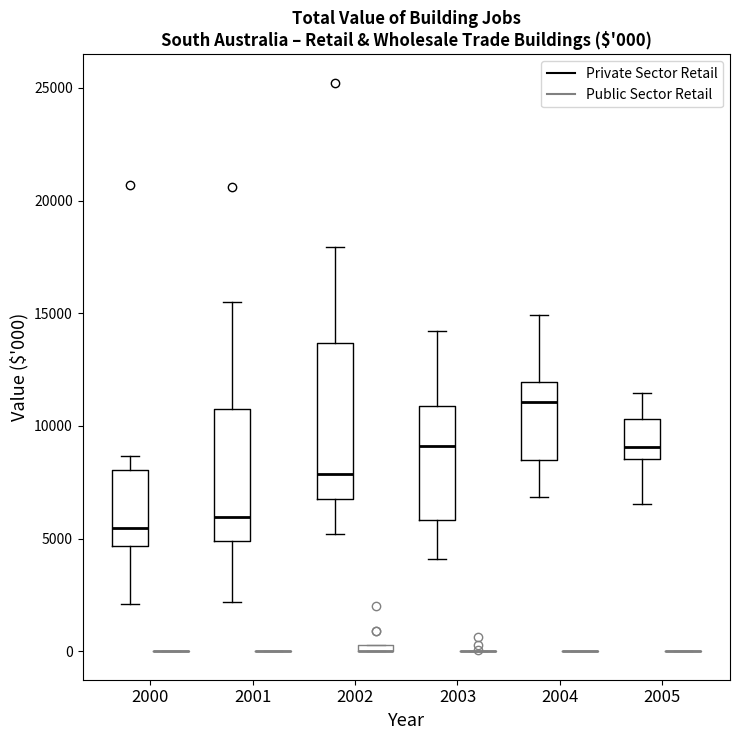

Which box is the tallest, from its lower edge to its upper edge?

2002 (Private Sector Retail)